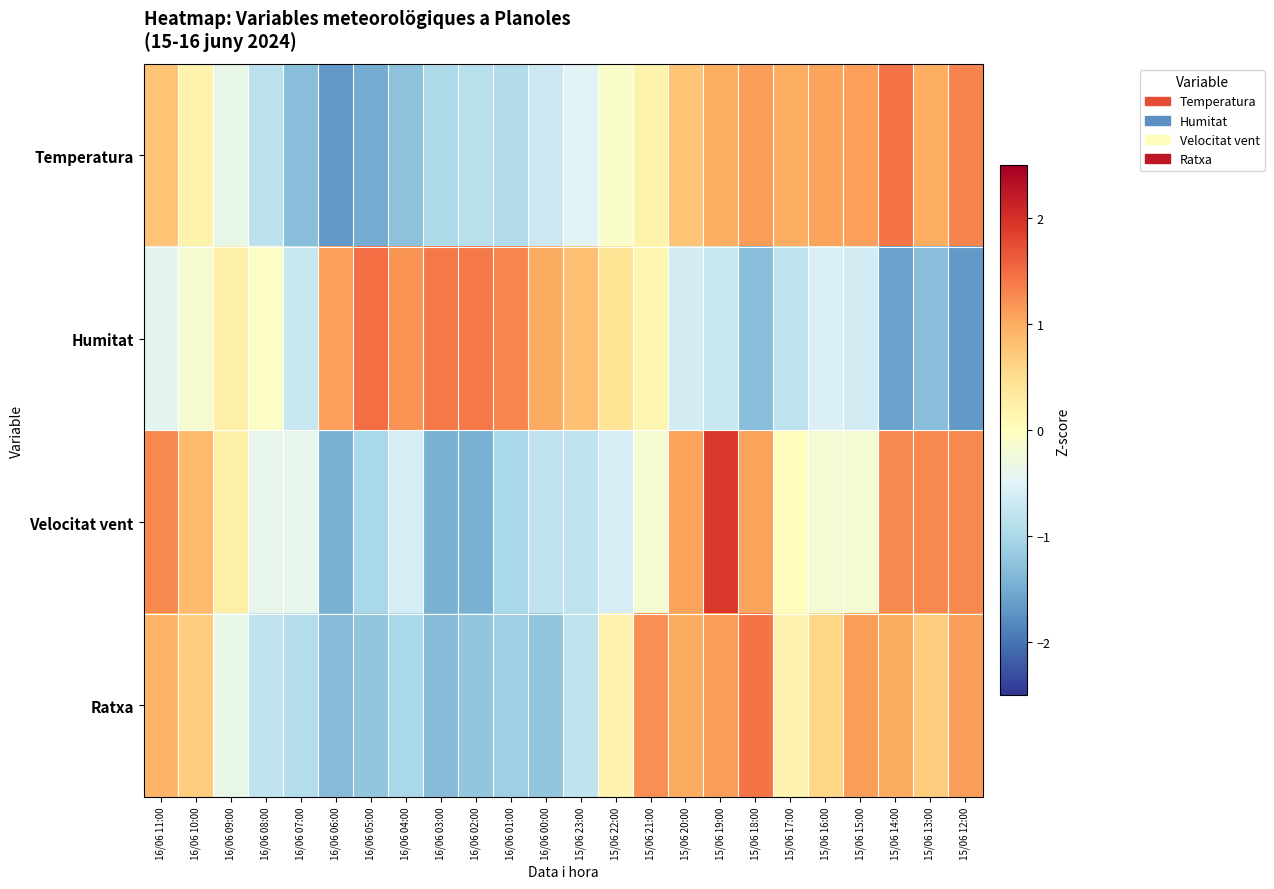

Rank the series by their maximum value, from highest to lowest.

Velocitat vent, Humitat, Ratxa, Temperatura